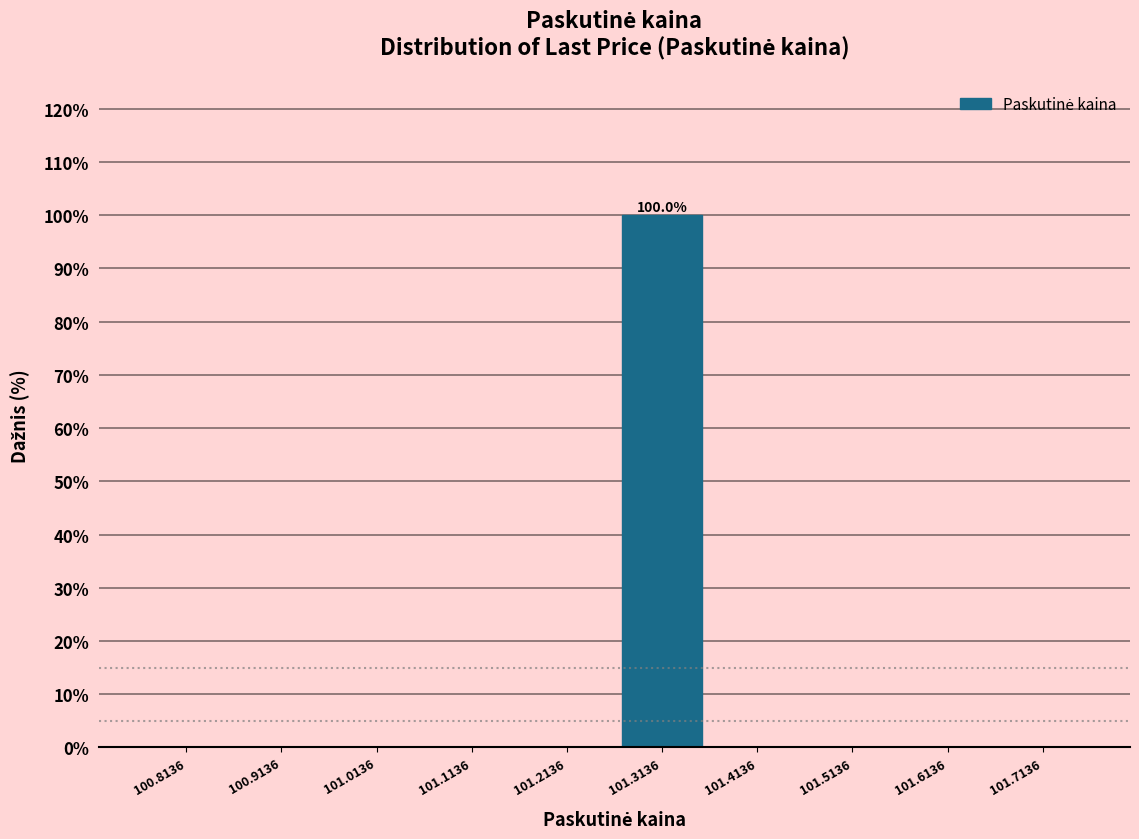

Over which range of the x-axis is the bar tallest?

101.26 to 101.36